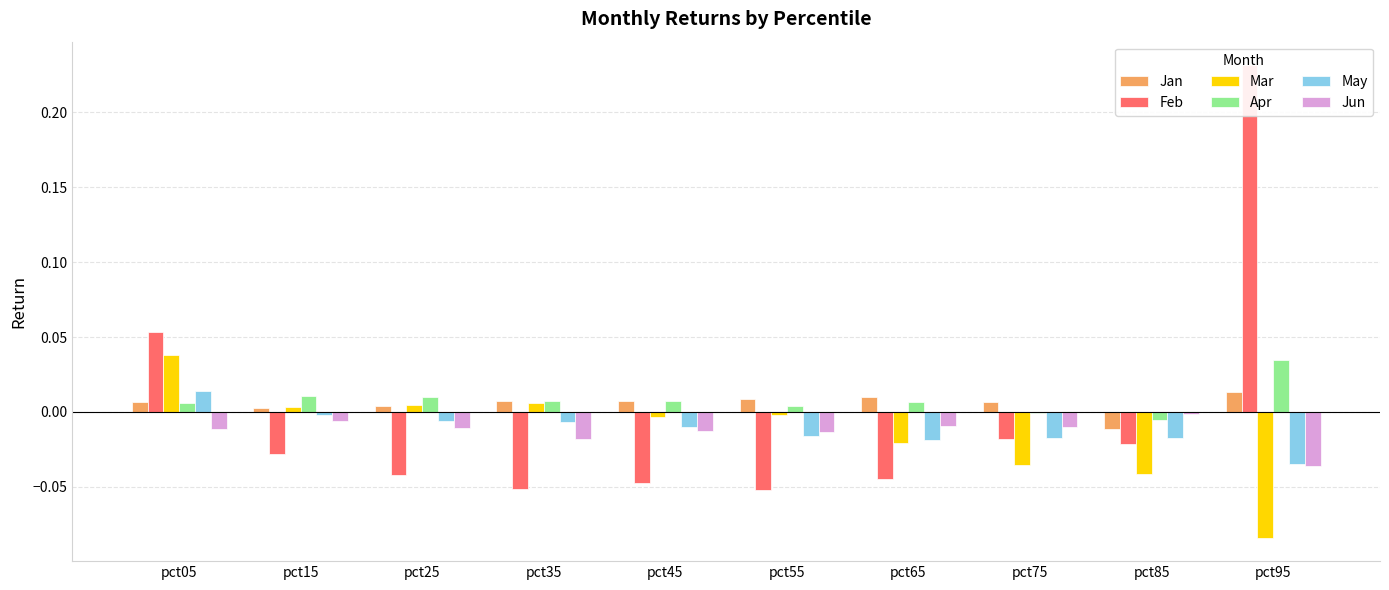

At which category is the sum across all series the highest?

pct95